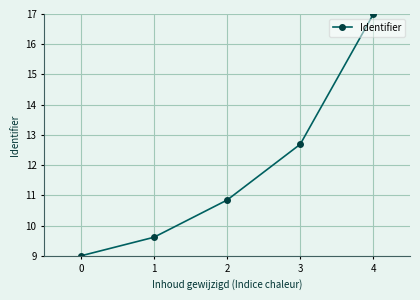

True or false: there are more than 0 points higher than both neighbors.

False